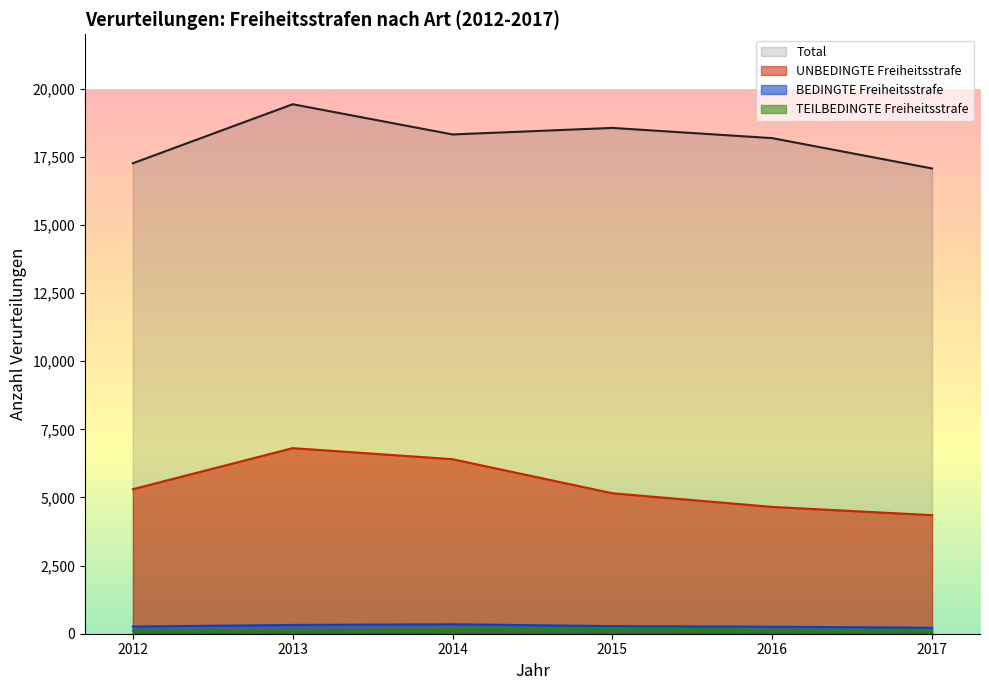

Reading left to right, extract all data points from this chart.

BEDINGTE Freiheitsstrafe: 264	322	347	279	258	219
UNBEDINGTE Freiheitsstrafe: 5304	6812	6405	5156	4654	4352
TEILBEDINGTE Freiheitsstrafe: 111	117	168	197	144	138
Total: 17267	19433	18324	18564	18189	17076